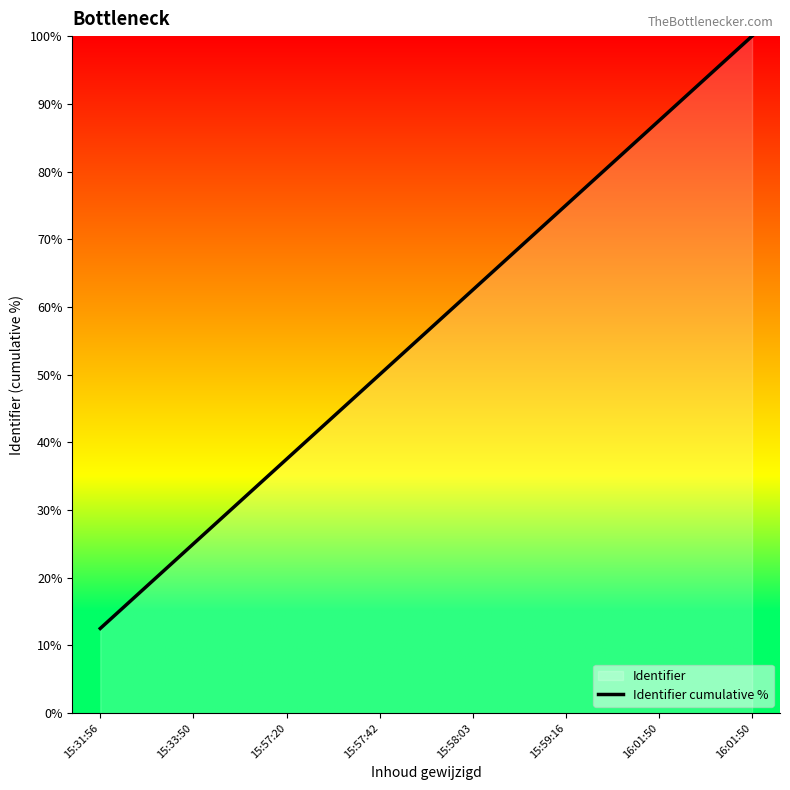

What is the smallest value displayed?

12.5